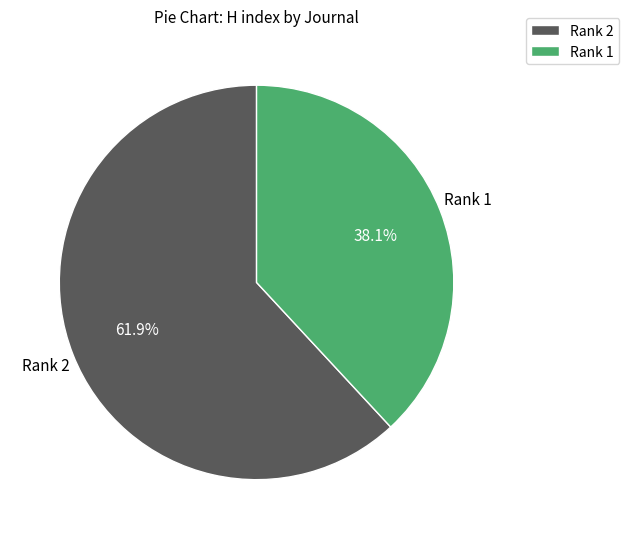

Is there a majority slice in this chart?

Yes